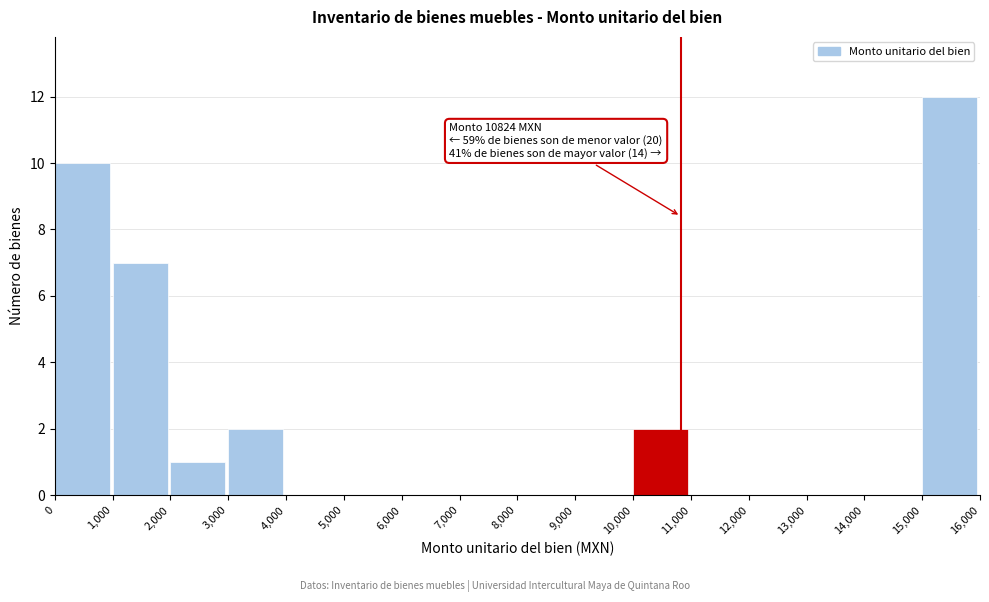

Over which range of the x-axis is the bar tallest?

15,000 to 16,000